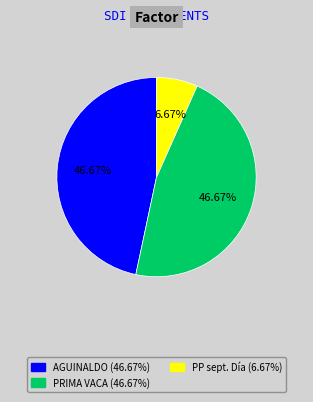

To the nearest percent, what portion does PP sept. Día represent?

7%